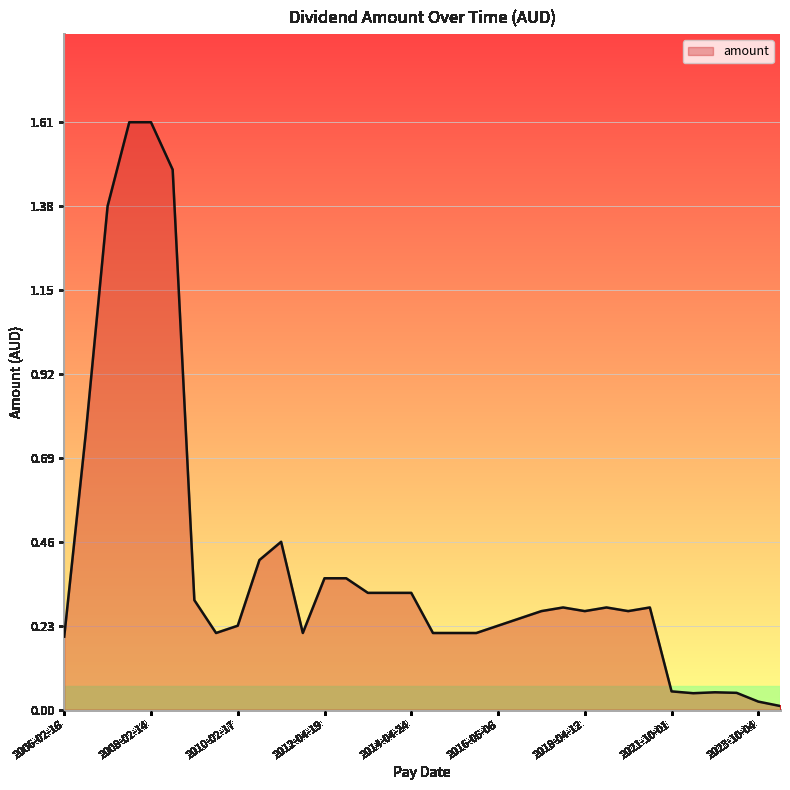

What is the sum of all values?

13.5